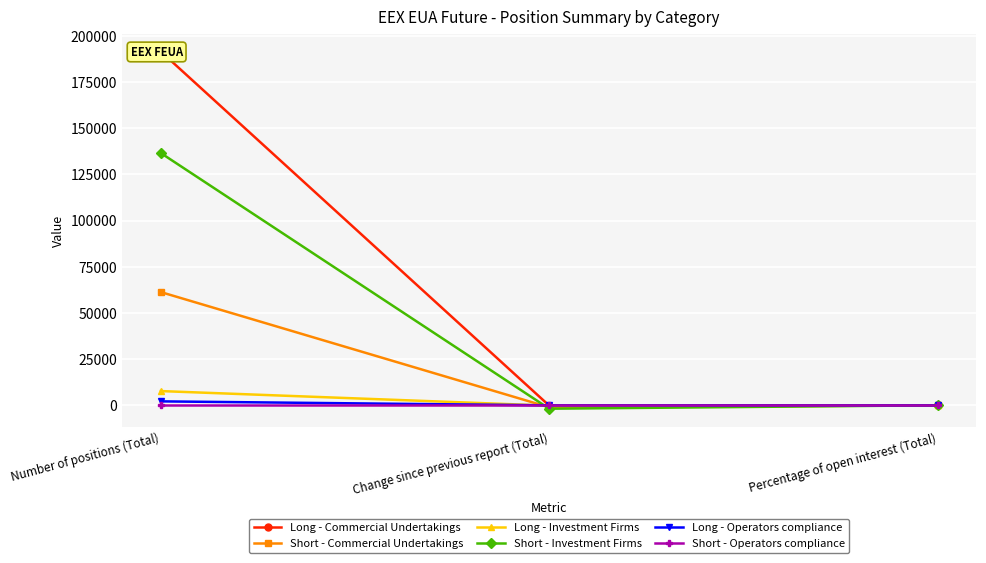

Which series has the largest total across all categories?

Long - Commercial Undertakings